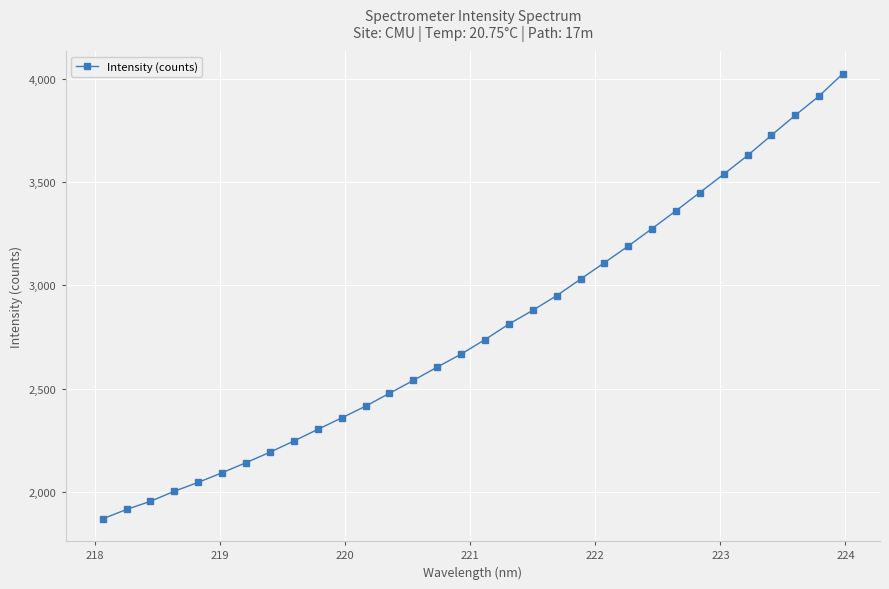

True or false: there are more than 1 points higher than both neighbors.

False